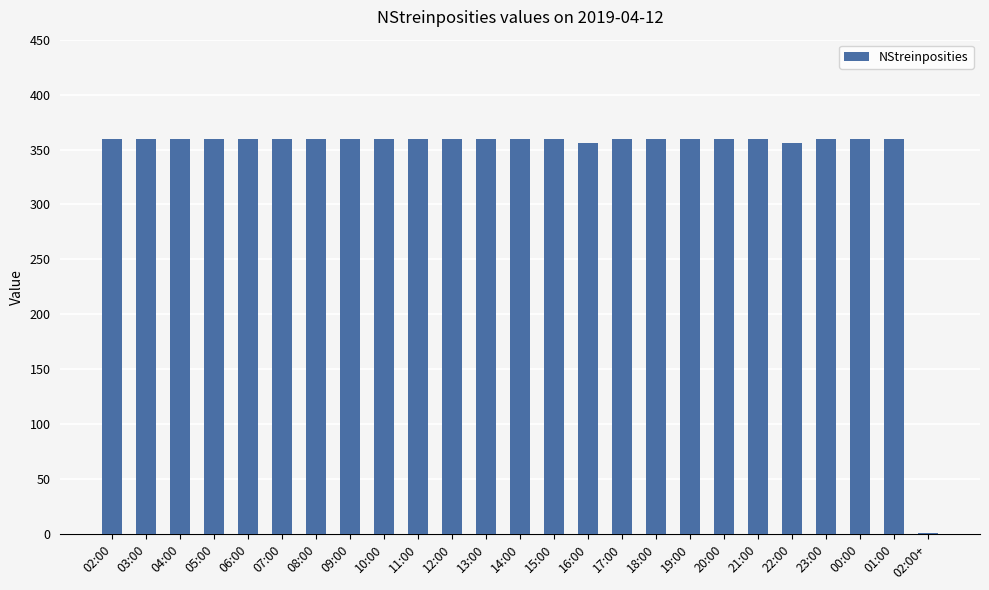

The value at 19:00 is 242. True or false?

False